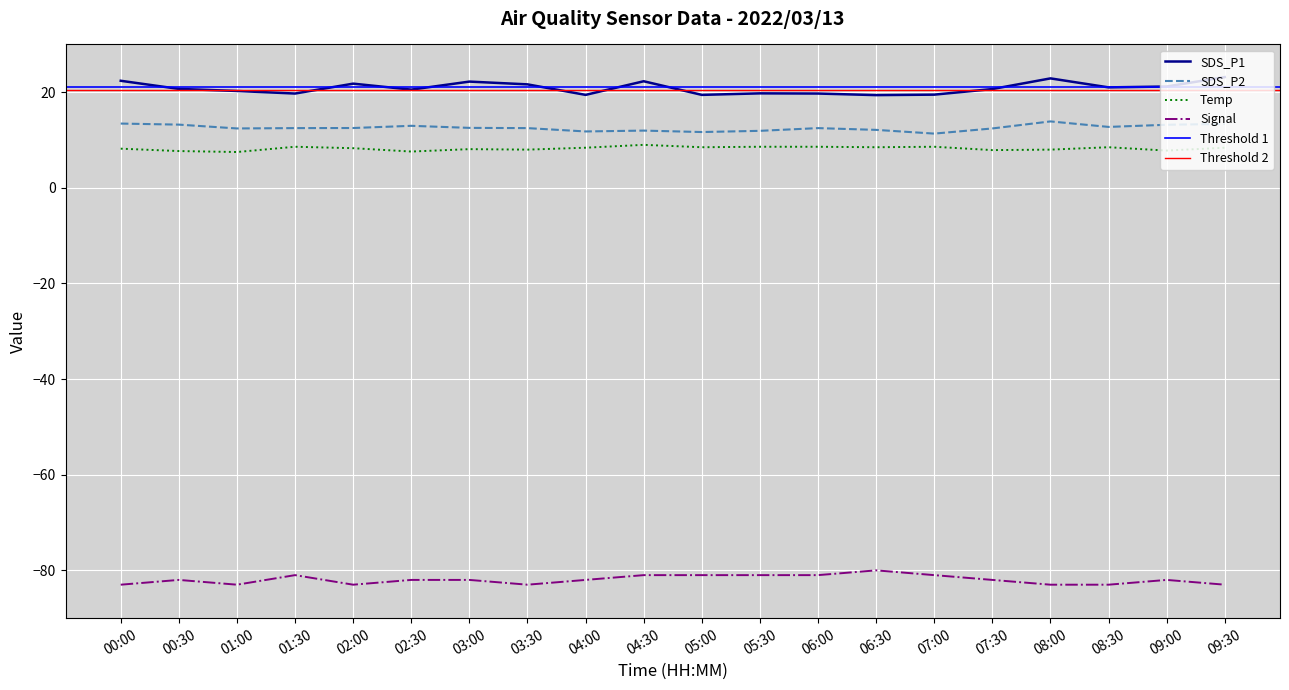

Where is the first local maximum for Signal?

00:30